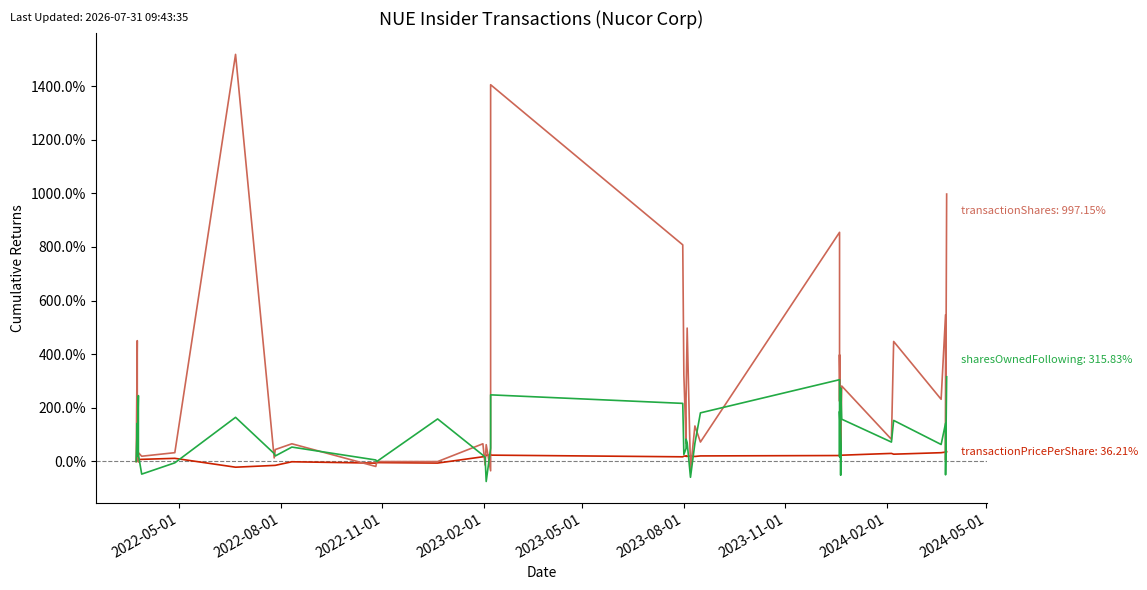

In sharesOwnedFollowingTransaction, how many points are lower than both neighbors (excluding endpoints)?

12